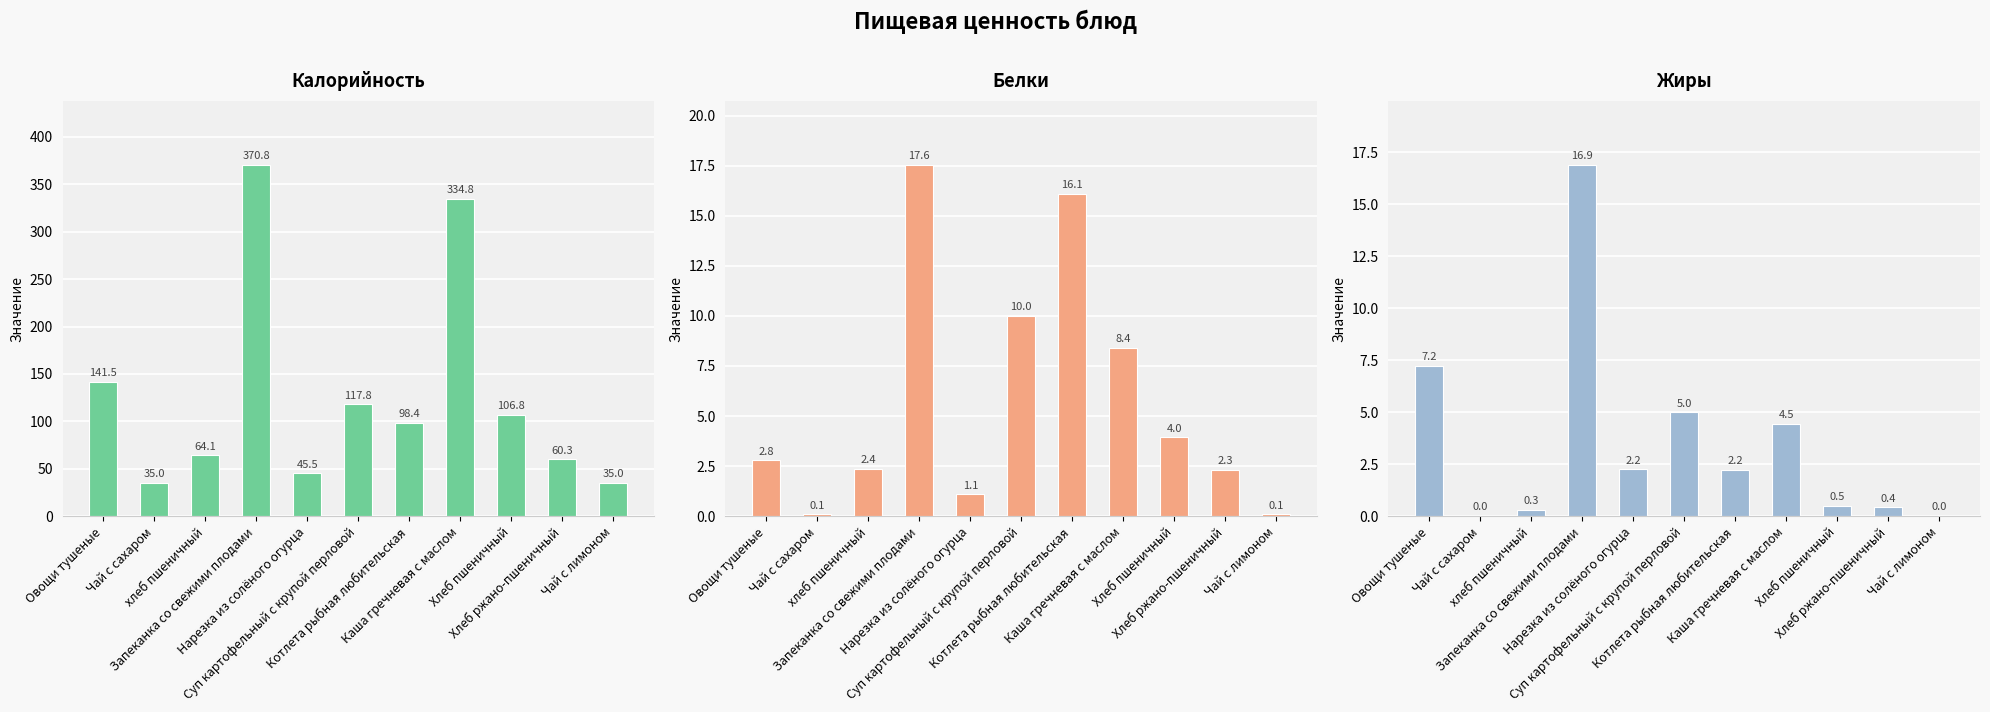

What is the average value of the Жиры series?

3.6